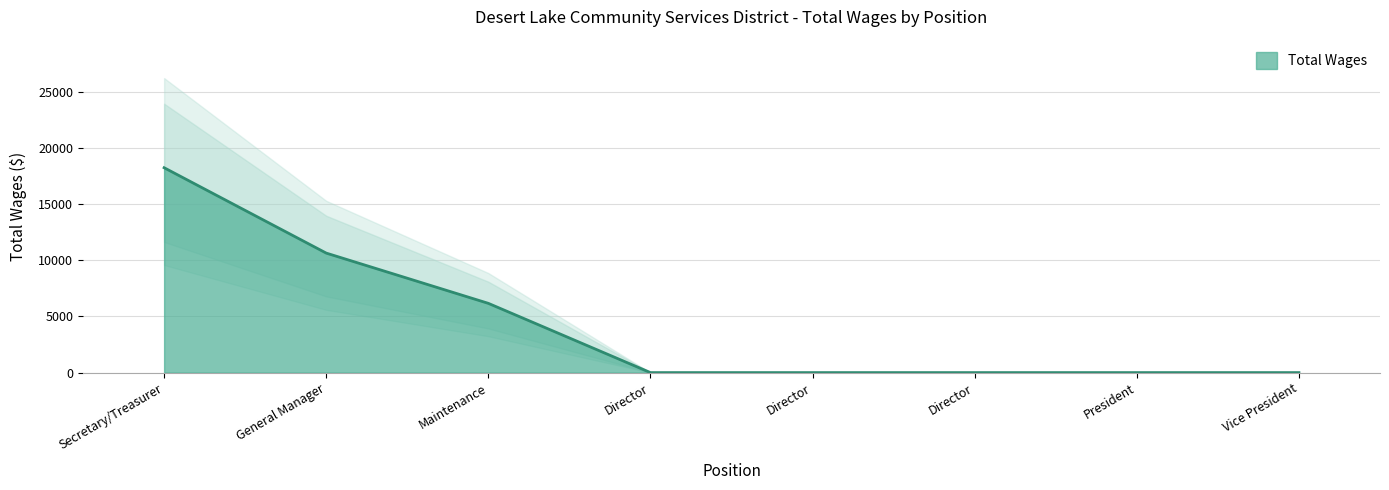

Reading right to left, extract all data points from this chart.

Vice President=0	President=0	Director=0	Director=0	Director=0	Maintenance=6161	General Manager=10632	Secretary/Treasurer=18228